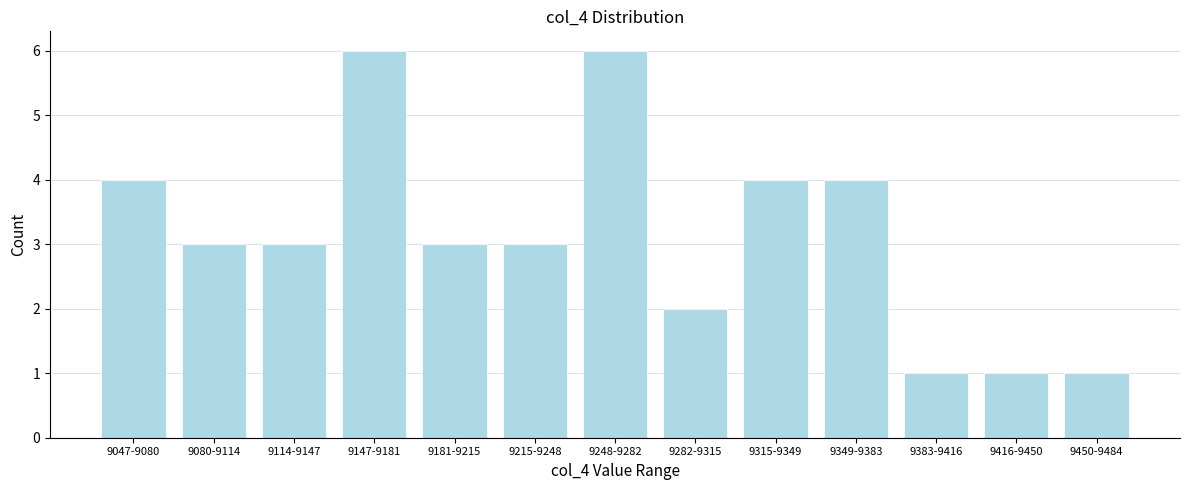

Reading left to right, transcribe all the data shown in this chart.

9047-9080=4	9080-9114=3	9114-9147=3	9147-9181=6	9181-9215=3	9215-9248=3	9248-9282=6	9282-9315=2	9315-9349=4	9349-9383=4	9383-9416=1	9416-9450=1	9450-9484=1